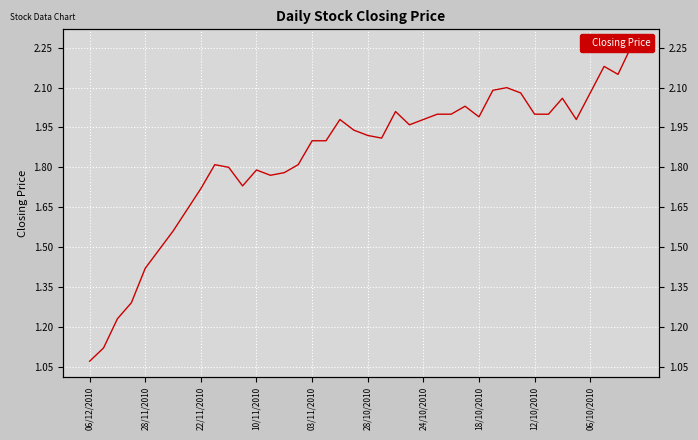

Is it true that the value at 10/11/2010 is 0.8?

False